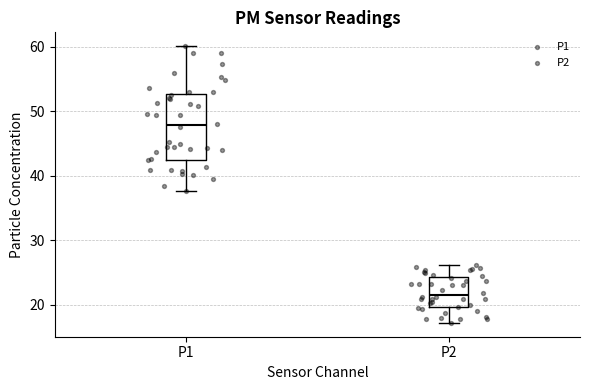

Reading left to right, transcribe this box plot: for each box, give where its median line is, the range the box spans, and where its two whiskers end, as read against the y-axis. The values are not printed on the chart, so give them approximately, as read against the axis.

P1: median 48, box 43 to 53, whiskers 38 to 60
P2: median 22, box 20 to 24, whiskers 17 to 26